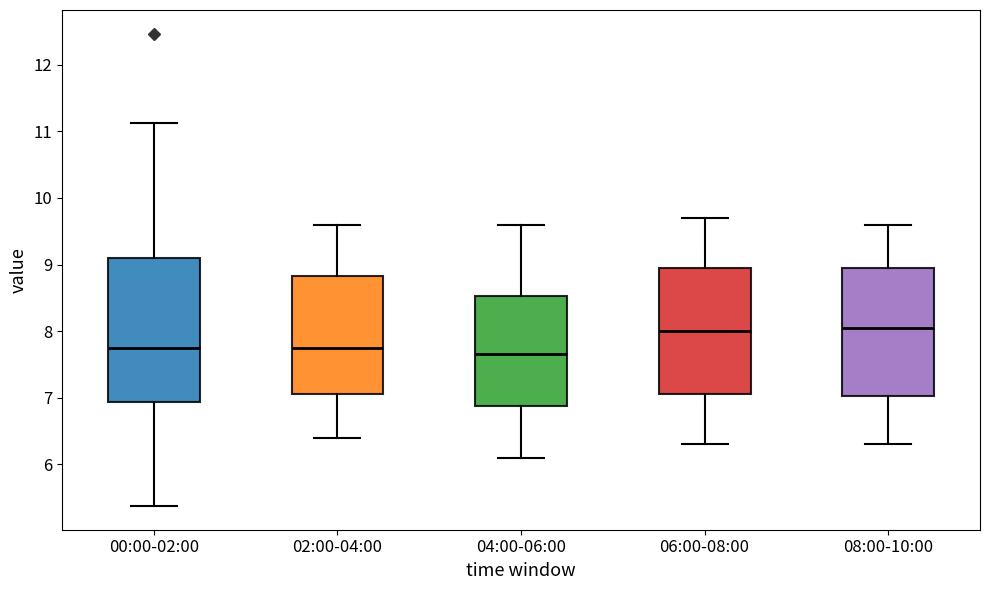

Reading left to right, transcribe this box plot: for each box, give where its median line is, the range the box spans, and where its two whiskers end, as read against the y-axis. The values are not printed on the chart, so give them approximately, as read against the axis.

00:00-02:00: median 7.8, box 6.9 to 9.1, whiskers 5.4 to 11.1
02:00-04:00: median 7.8, box 7.1 to 8.8, whiskers 6.4 to 9.6
04:00-06:00: median 7.7, box 6.9 to 8.5, whiskers 6.1 to 9.6
06:00-08:00: median 8.0, box 7.1 to 9.0, whiskers 6.3 to 9.7
08:00-10:00: median 8.1, box 7.0 to 9.0, whiskers 6.3 to 9.6